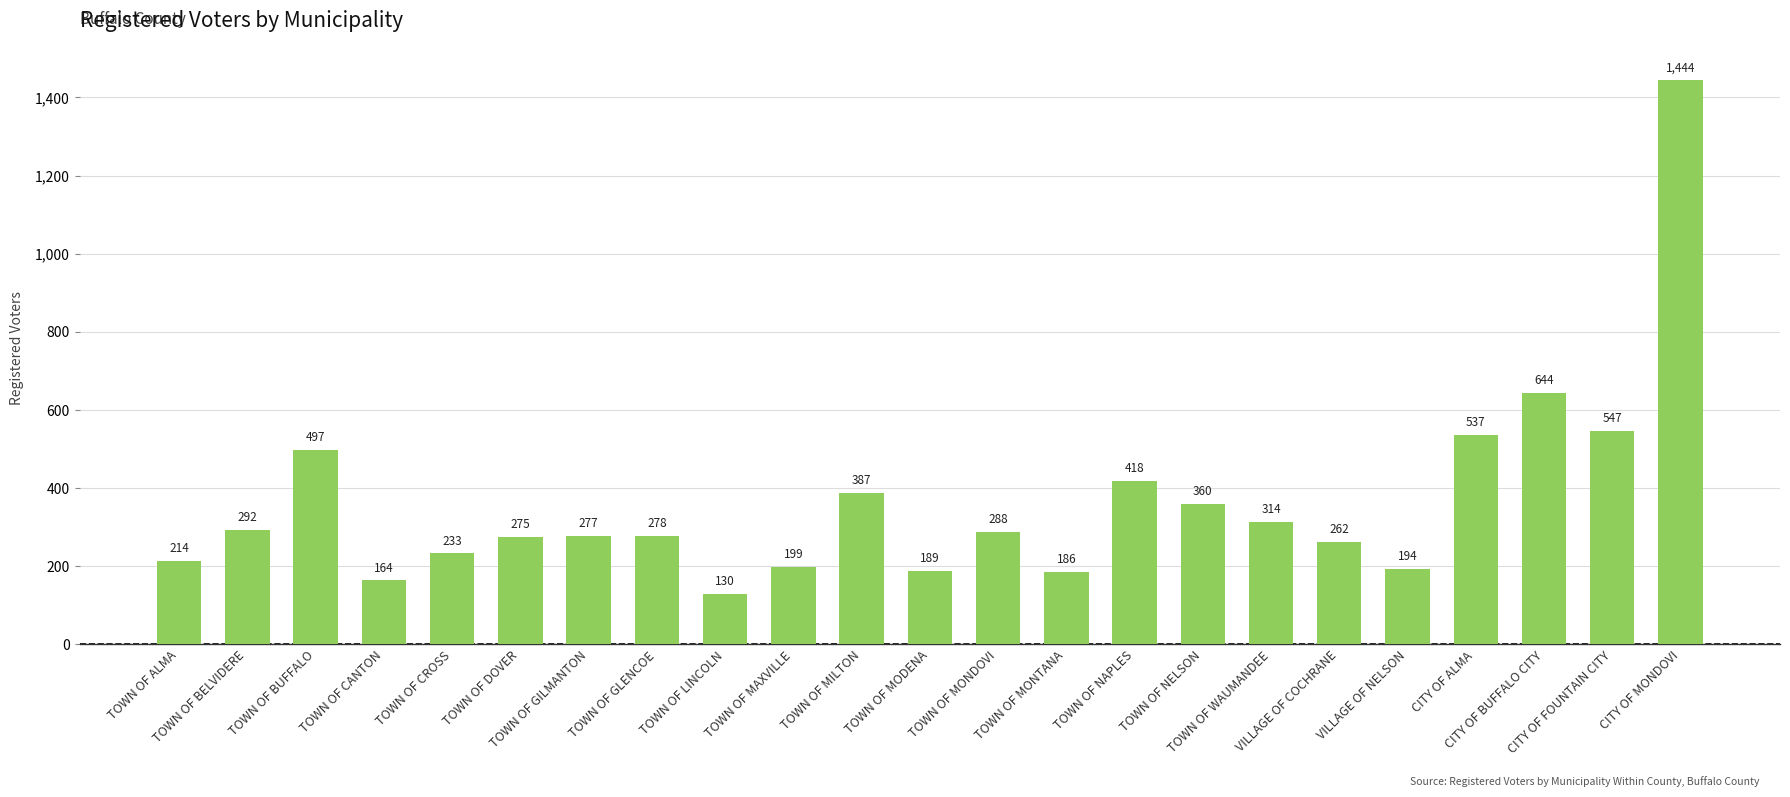

What is the minimum value shown in the chart?

130